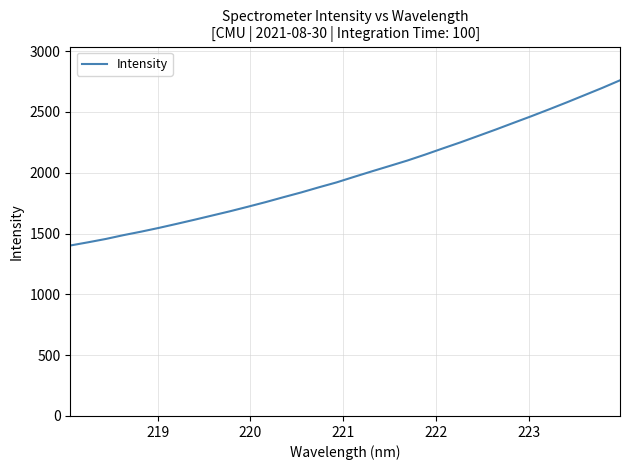

What is the smallest value displayed?

1402.0